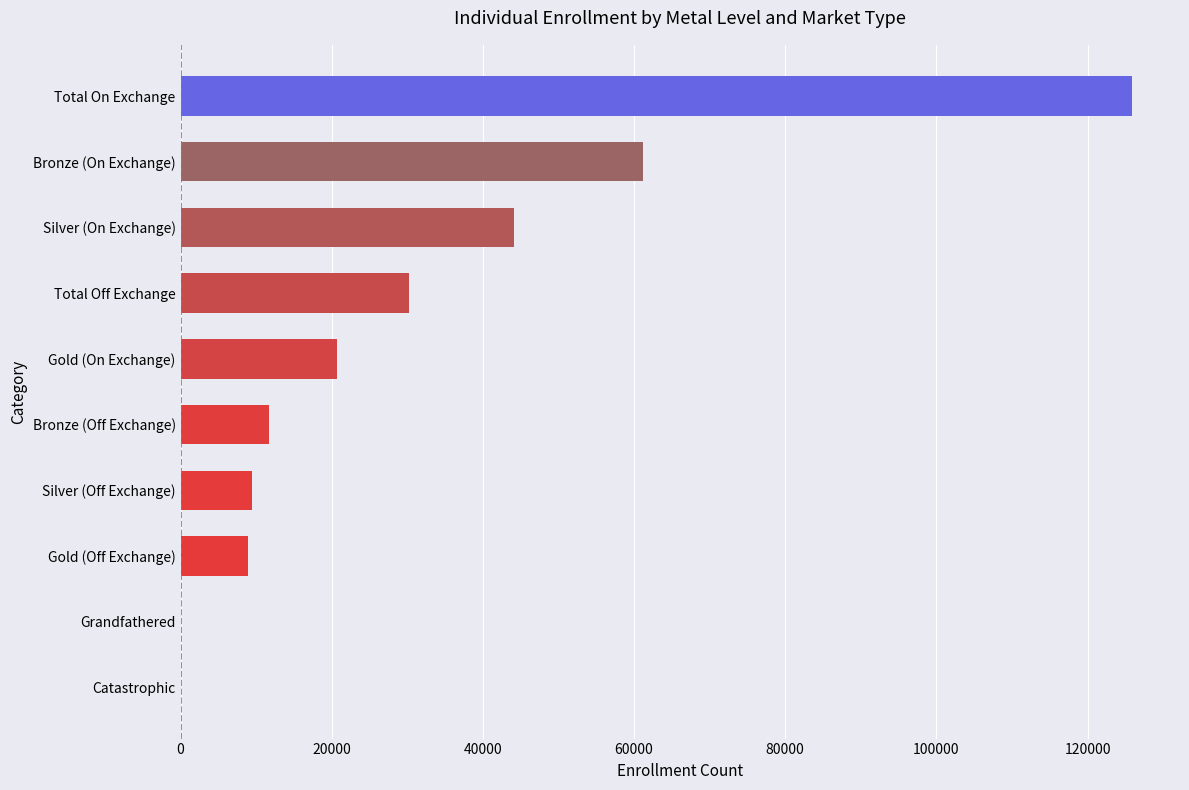

At which label is the value closest to 62968?

Bronze (On Exchange)